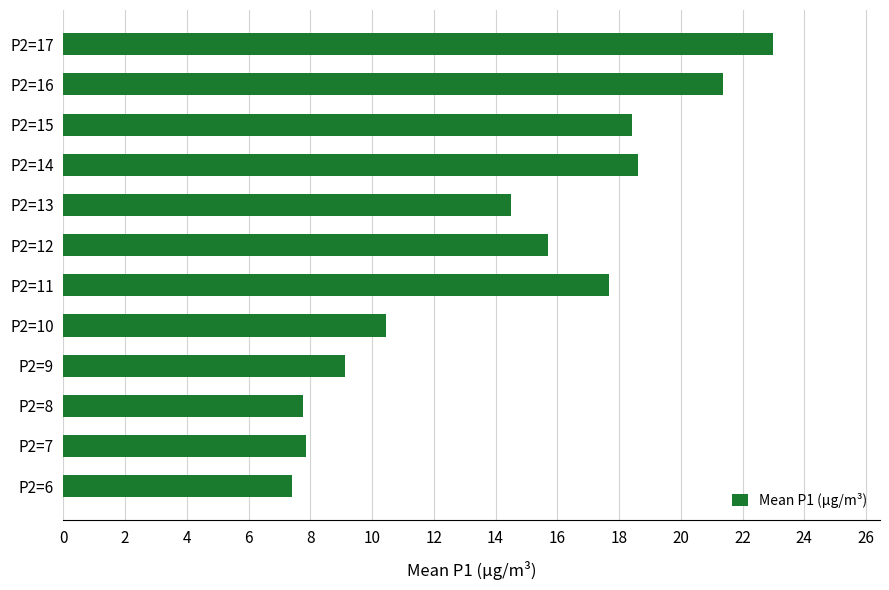

Is it true that the value at P2=12 is 15.7?

True